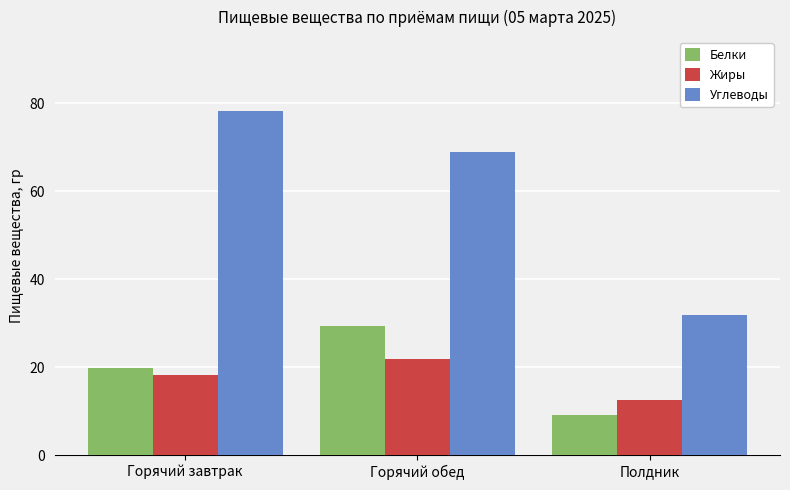

The value of Углеводы at Горячий обед is 95.2. True or false?

False